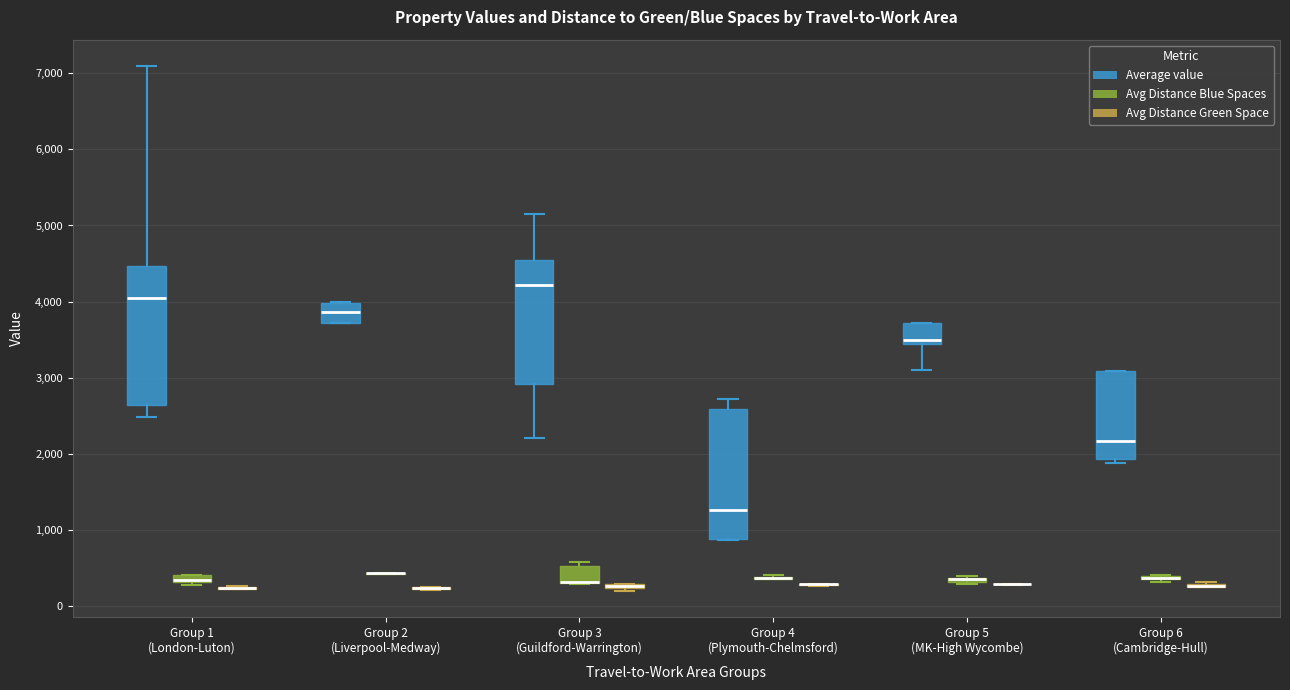

Where is the lower edge of the box for Group 1 (London-Luton) (Avg Distance Blue Spaces) on the y-axis? The values are not printed on the chart, so give them approximately, as read against the axis.

300